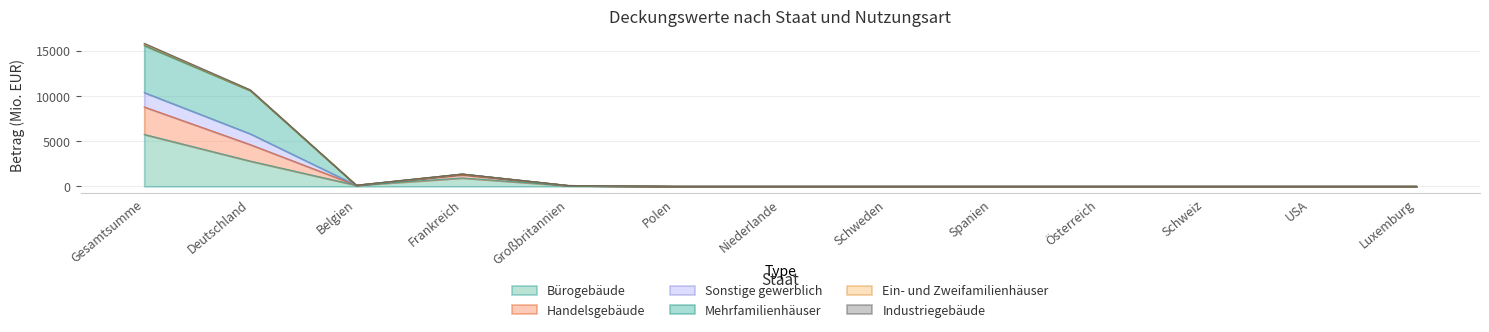

How many lines are shown in the chart?

6